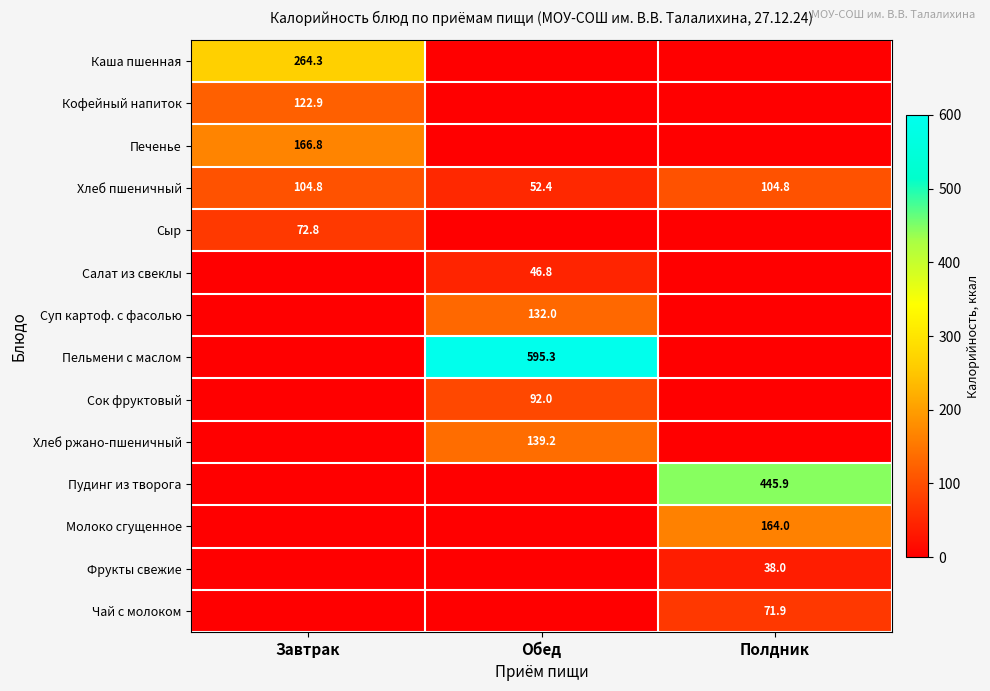

Is the value of Хлеб ржано-пшеничный at Обед greater than the value of Пудинг из творога at Полдник?

No